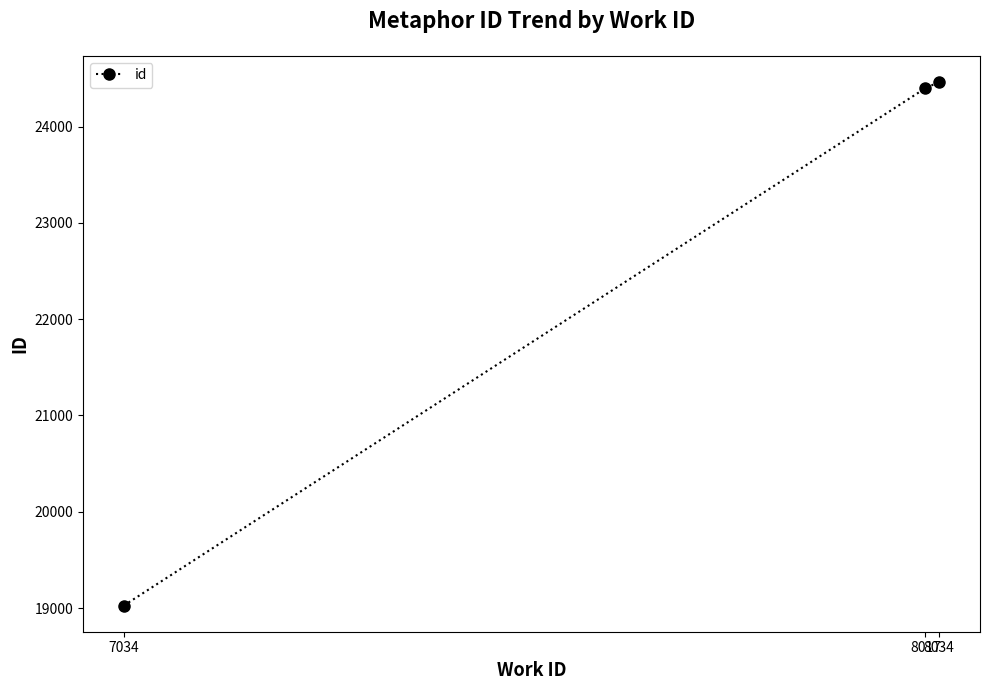

Rank the categories by value from highest to lowest.

8034, 8017, 7034